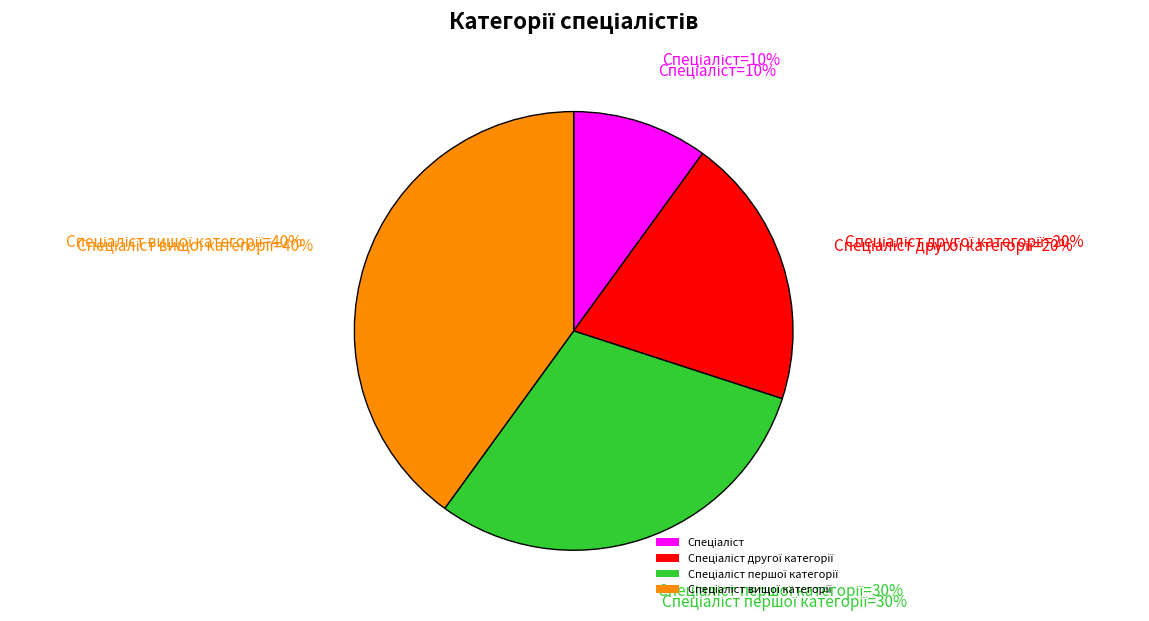

To the nearest percent, what is the difference between the Спеціаліст другої категорії and Спеціаліст першої категорії slice percentages?

10%